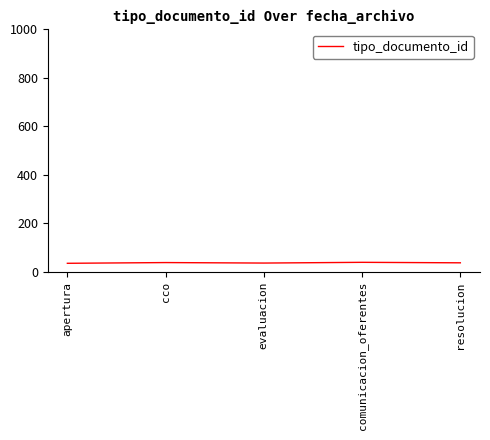

What is the smallest value displayed?

35